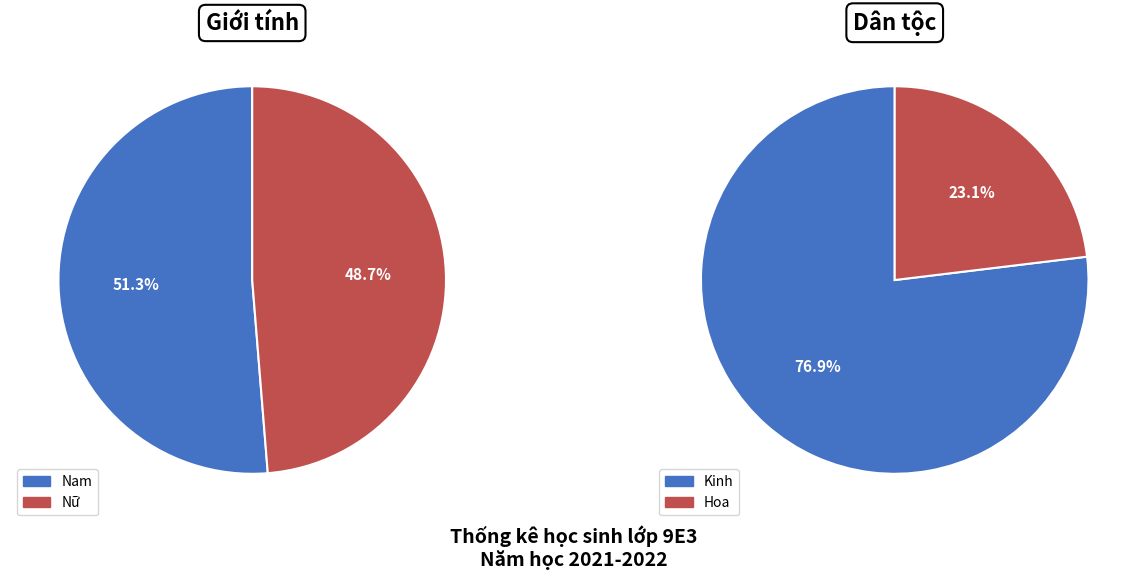

To the nearest percent, what percentage of the pie is Kinh?

77%